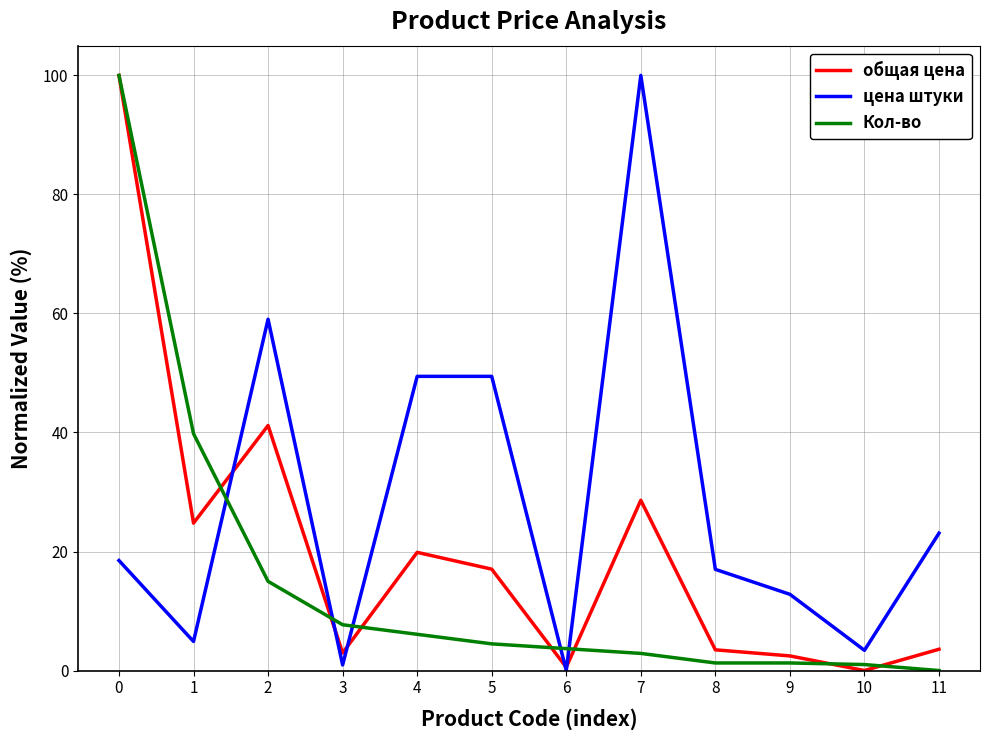

What is the spread (max minus min) of values at 7?

97.1